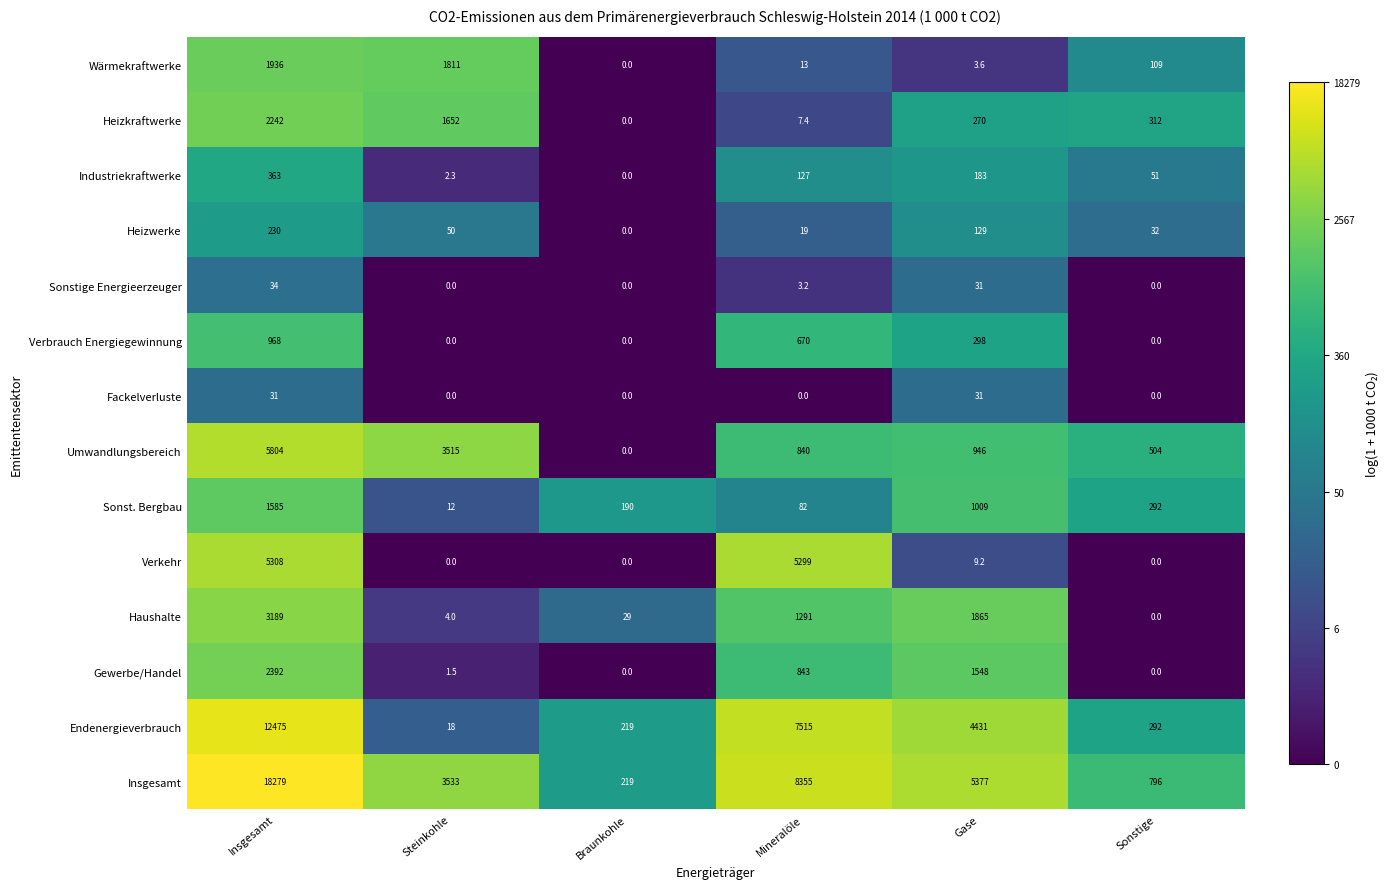

Which series has the widest spread of values?

Insgesamt